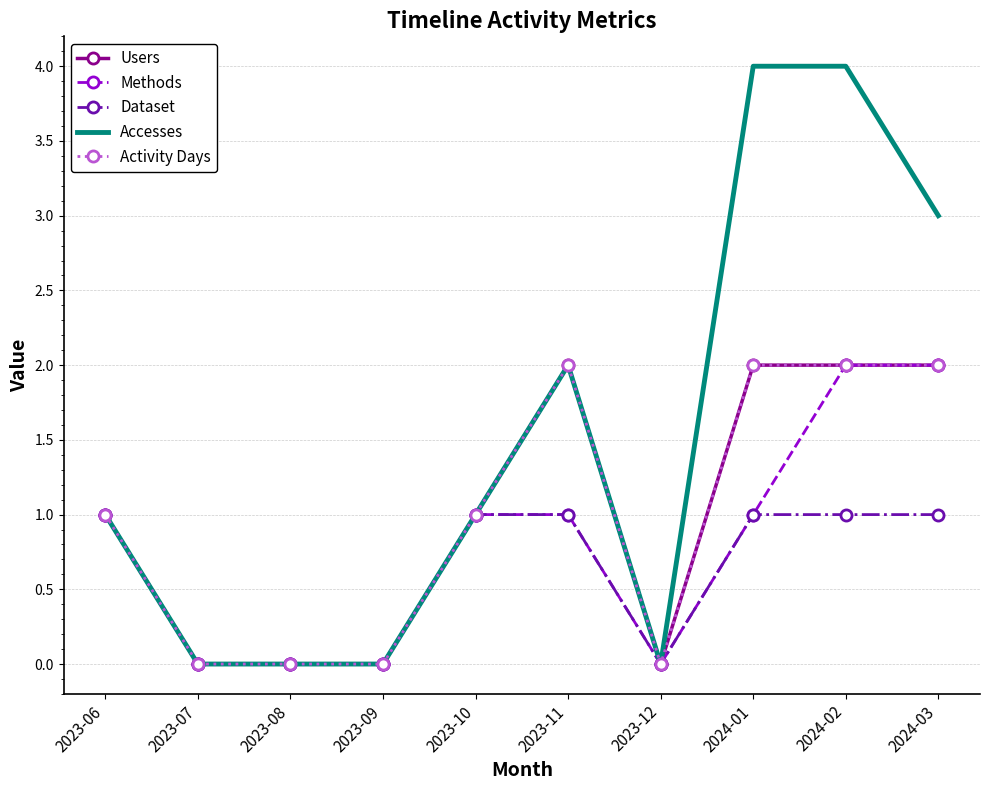

Count the number of data series in this chart.

5